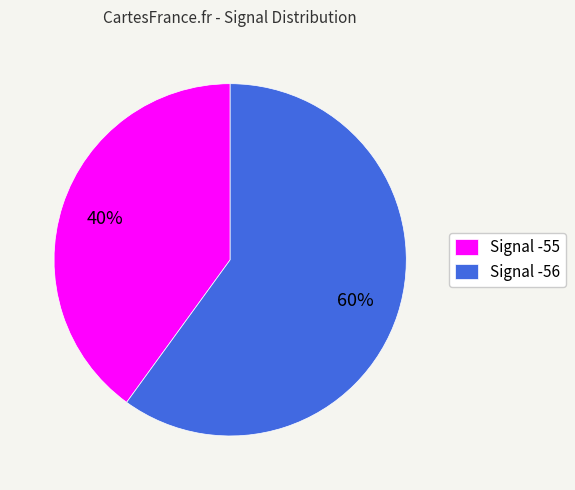

How many slices are in this pie chart?

2